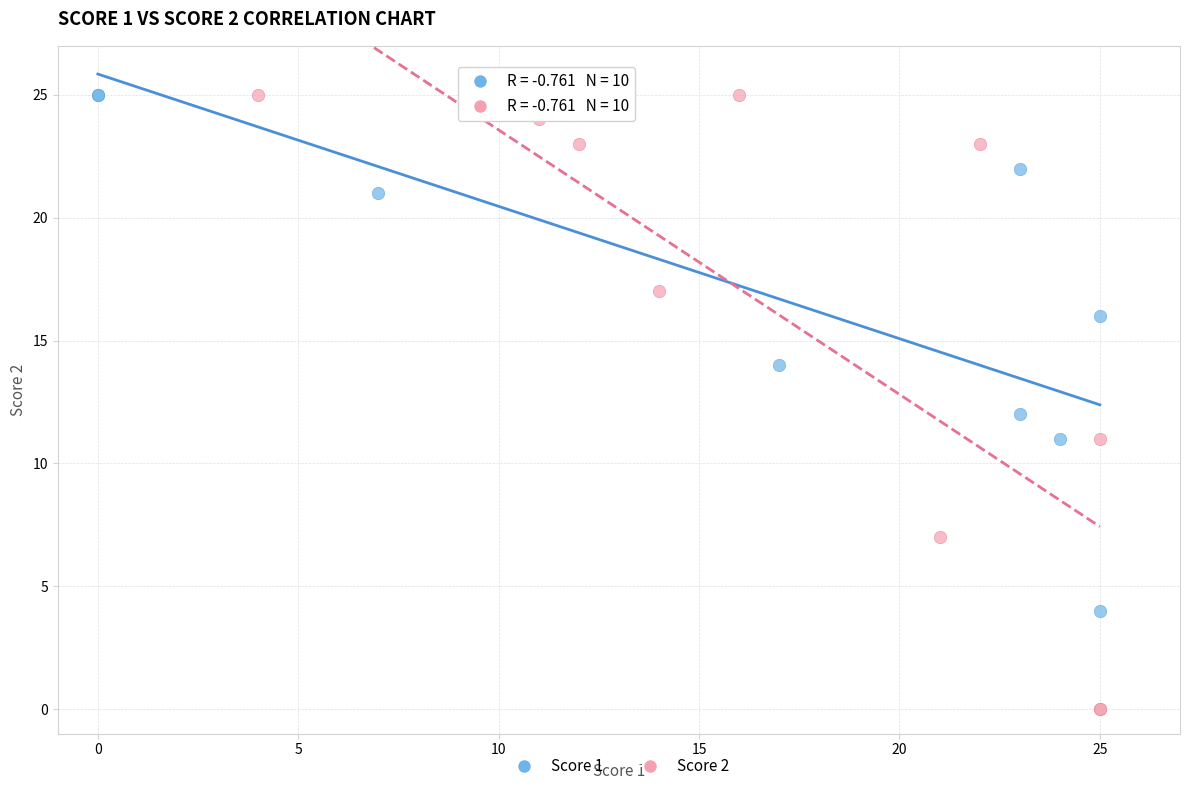

Which series reaches the minimum Y coordinate?

Score 2